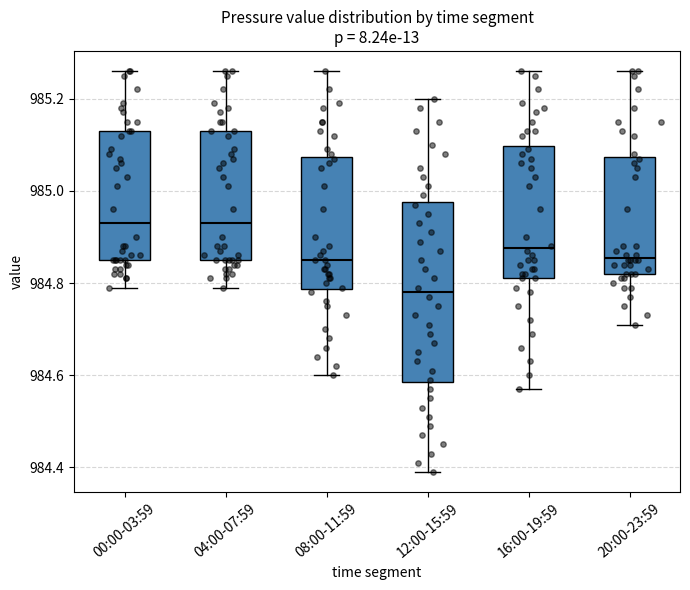

Comparing the boxes themselves (not the whiskers), which one is the tallest?

12:00-15:59